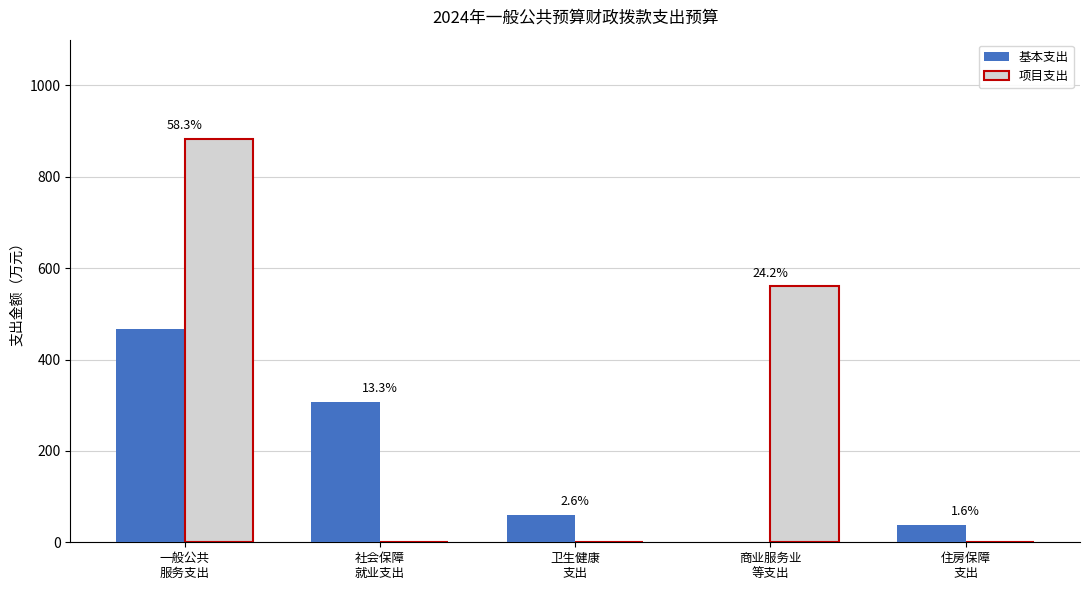

Reading left to right, transcribe all the data shown in this chart.

基本支出: 一般公共
服务支出=466.9	社会保障
就业支出=308.0	卫生健康
支出=60.5	商业服务业
等支出=0.0	住房保障
支出=38.1
项目支出: 一般公共
服务支出=882.7	社会保障
就业支出=0.6	卫生健康
支出=0.0	商业服务业
等支出=560.0	住房保障
支出=0.0